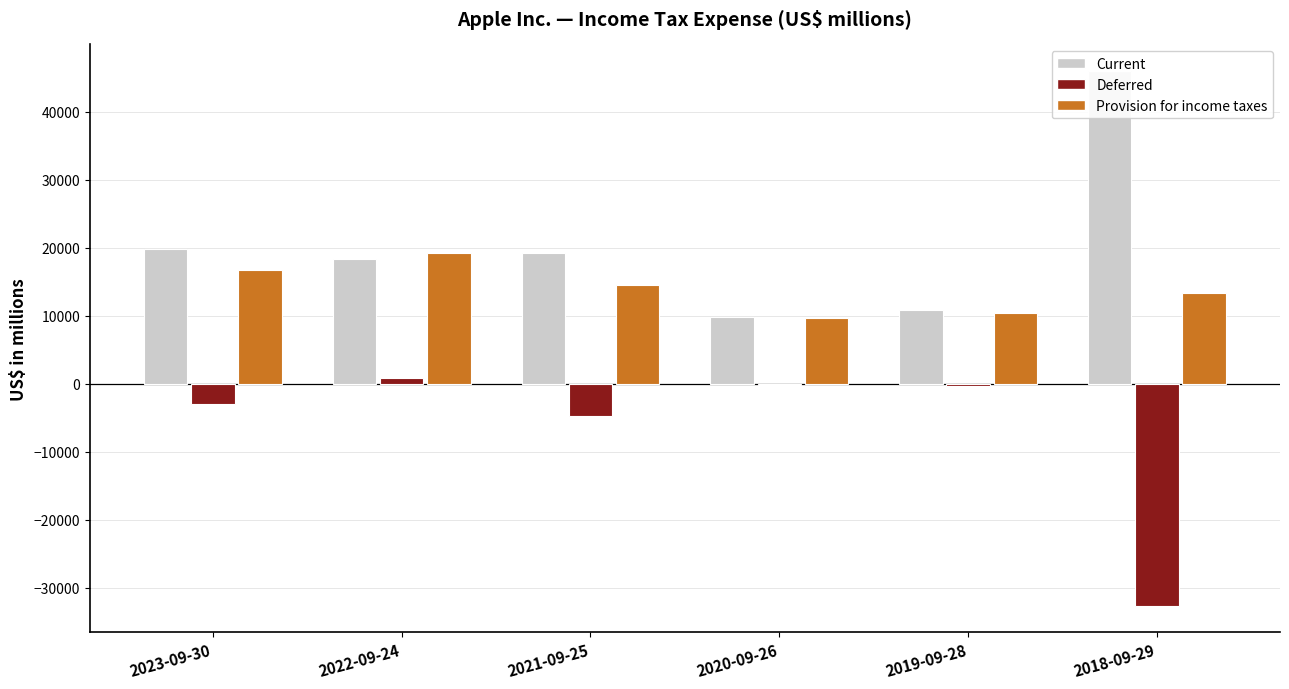

The Deferred series shows -2047 at 2023-09-30. True or false?

False